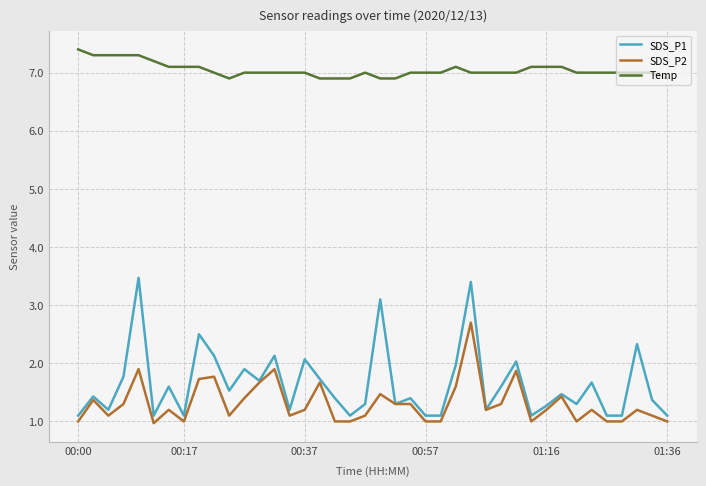

What is the sum of all SDS_P1 values?

65.5